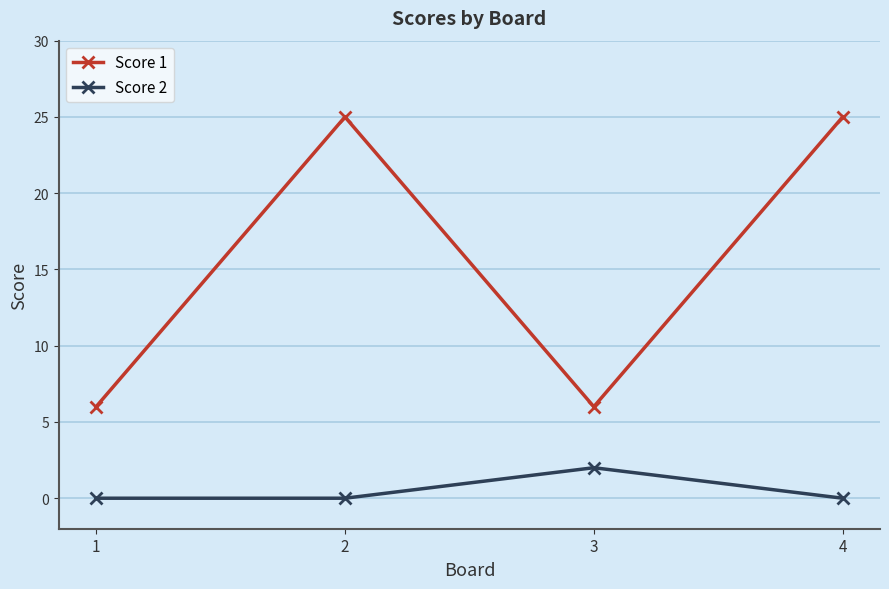

Reading left to right, extract all data points from this chart.

Score 1: 1=6	2=25	3=6	4=25
Score 2: 1=0	2=0	3=2	4=0